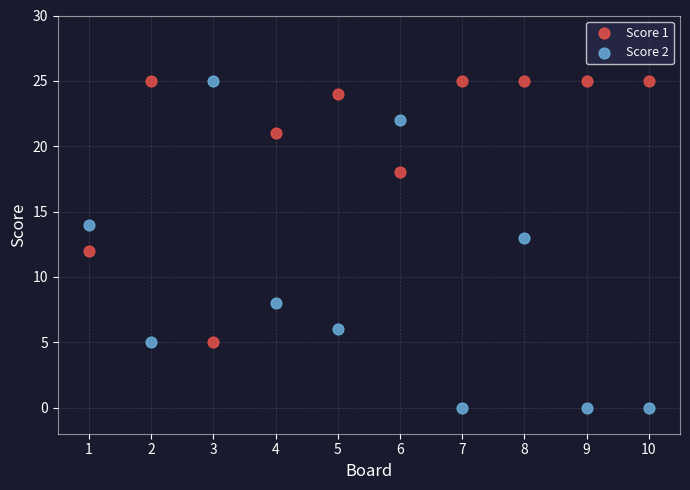

What are all the series names shown in the legend?

Score 1, Score 2